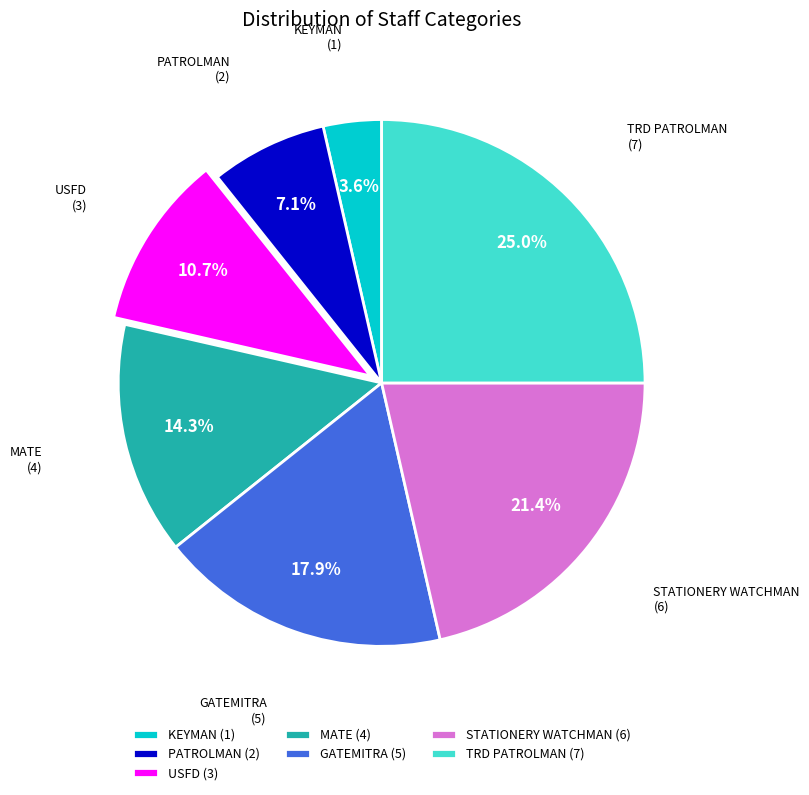

What is the smallest slice in the pie chart?

KEYMAN